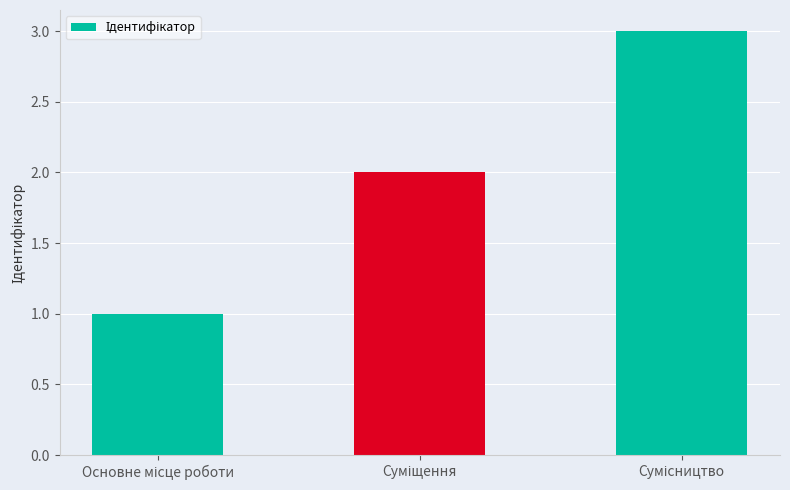

Are the bars grouped side by side (vs. stacked)?

No